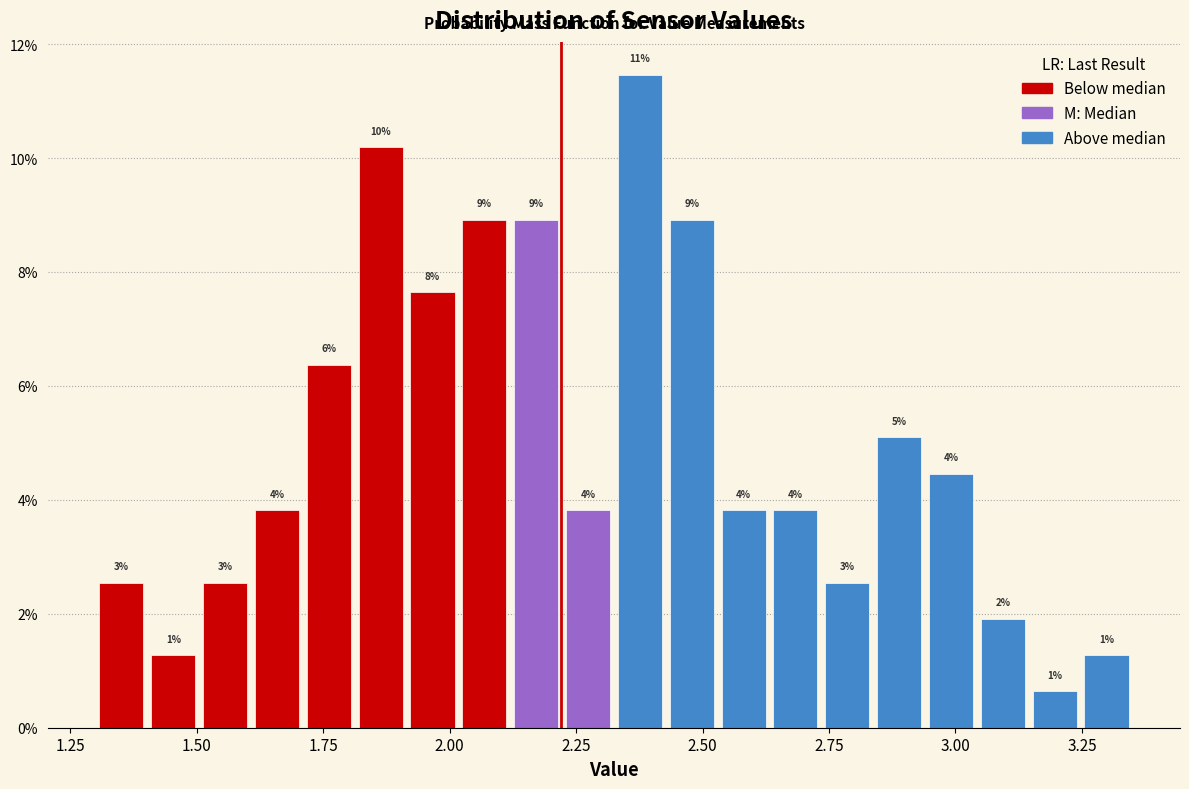

Around what value on the x-axis is the tallest bar? Give the approximate position of its centre, as read against the axis.

2.40